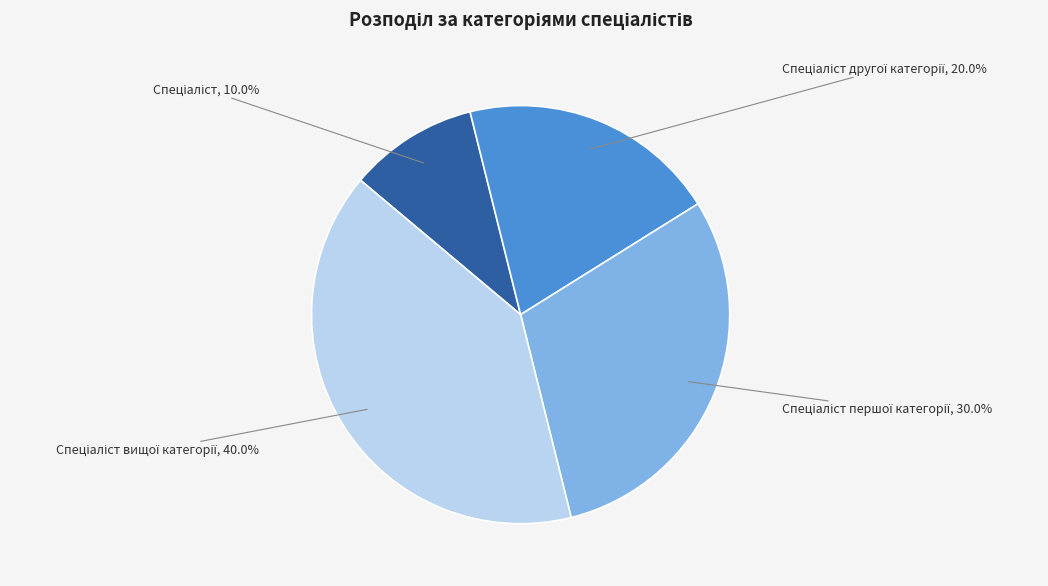

Is there any slice that represents more than half of the pie?

No